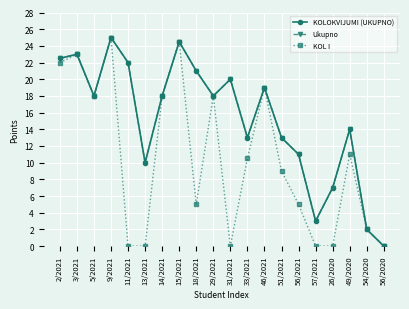

Rank the series at 57/2021 from lowest to highest value.

KOL I, KOLOKVIJUMI (UKUPNO), Ukupno